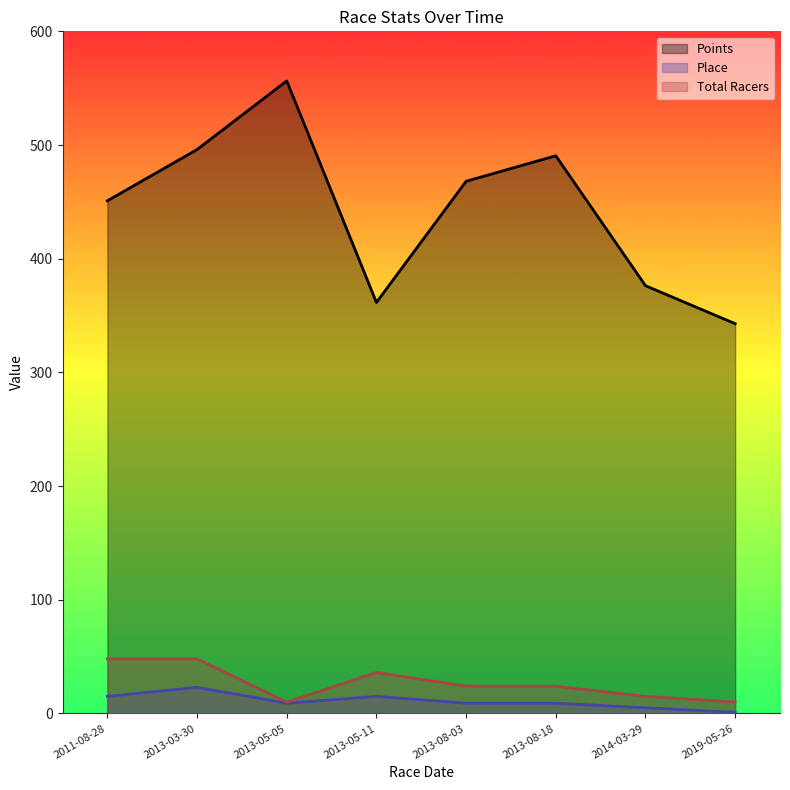

What is the minimum value for Place?

1.0